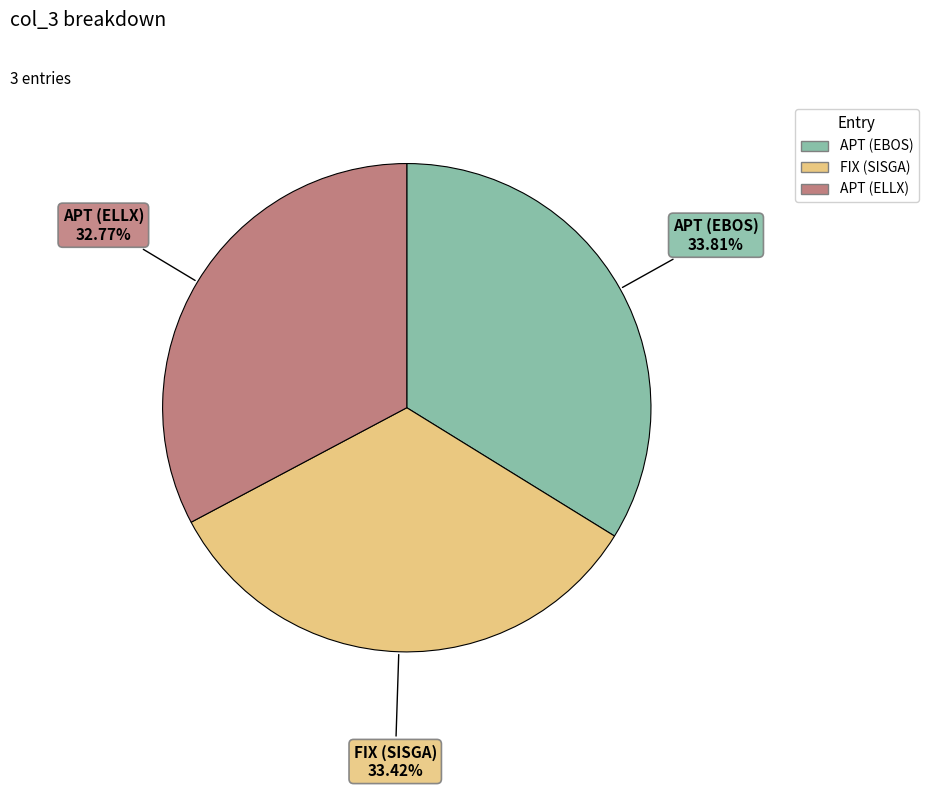

To the nearest percent, what percentage of the pie is FIX (SISGA)?

33%